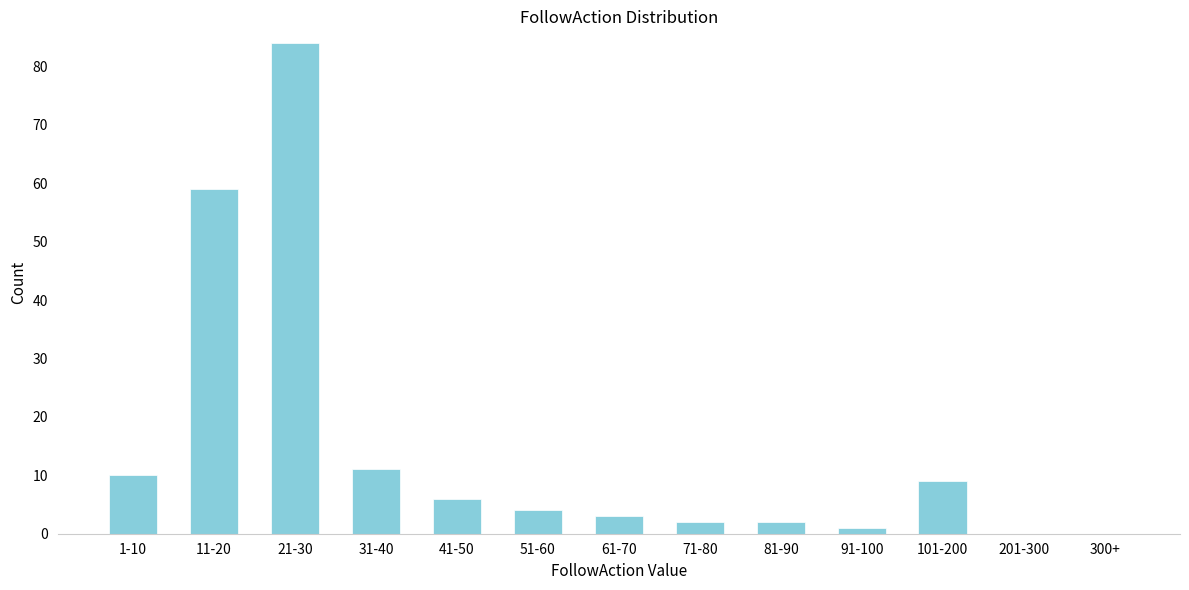

Reading left to right, list all the values displayed in this chart.

1-10=10	11-20=59	21-30=84	31-40=11	41-50=6	51-60=4	61-70=3	71-80=2	81-90=2	91-100=1	101-200=9	201-300=0	300+=0